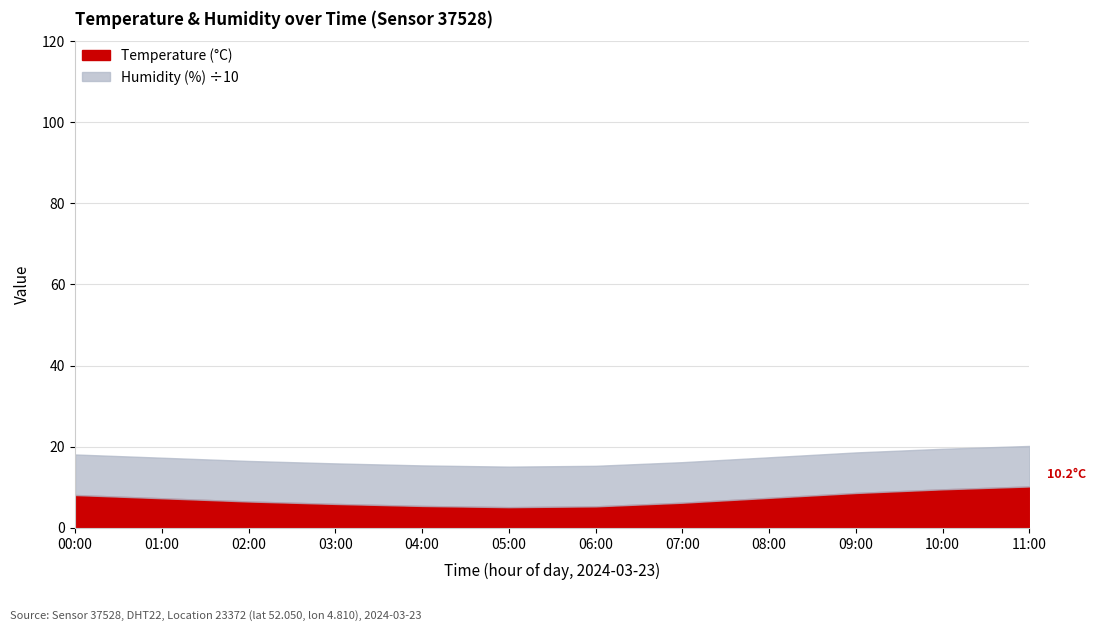

True or false: humidity and temperature intersect in this chart.

False